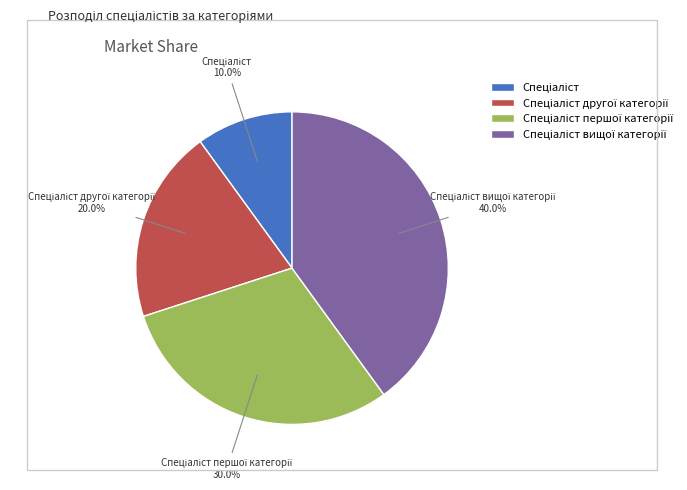

How many slices are in this pie chart?

4